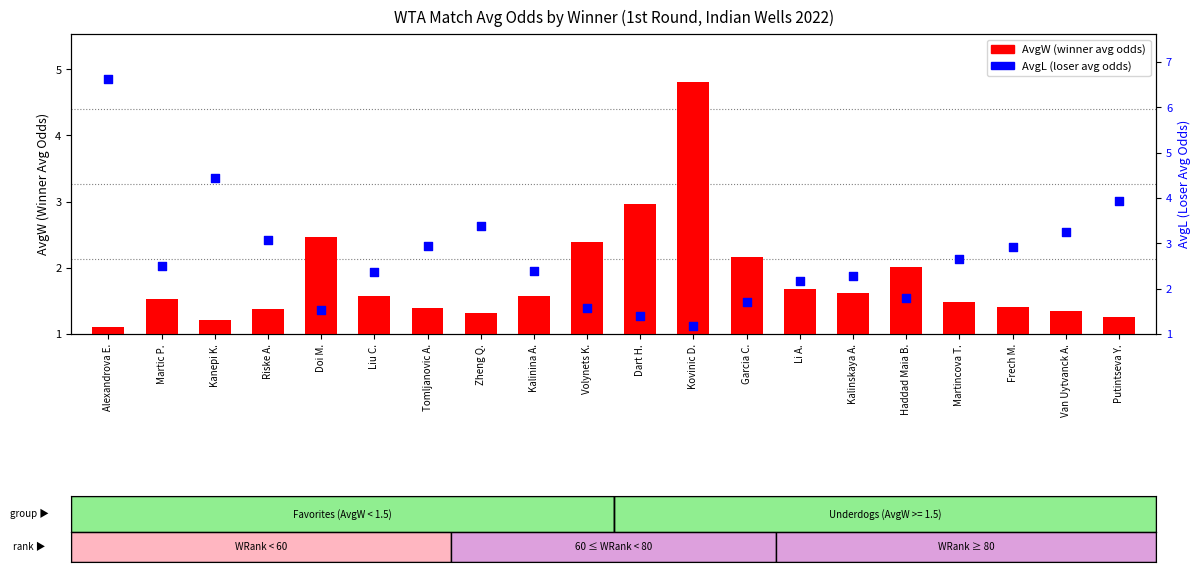

At which category is the sum across all series the highest?

Alexandrova E.